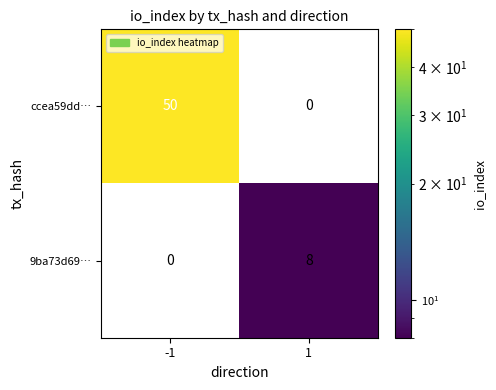

How many categories are shown in the chart?

2